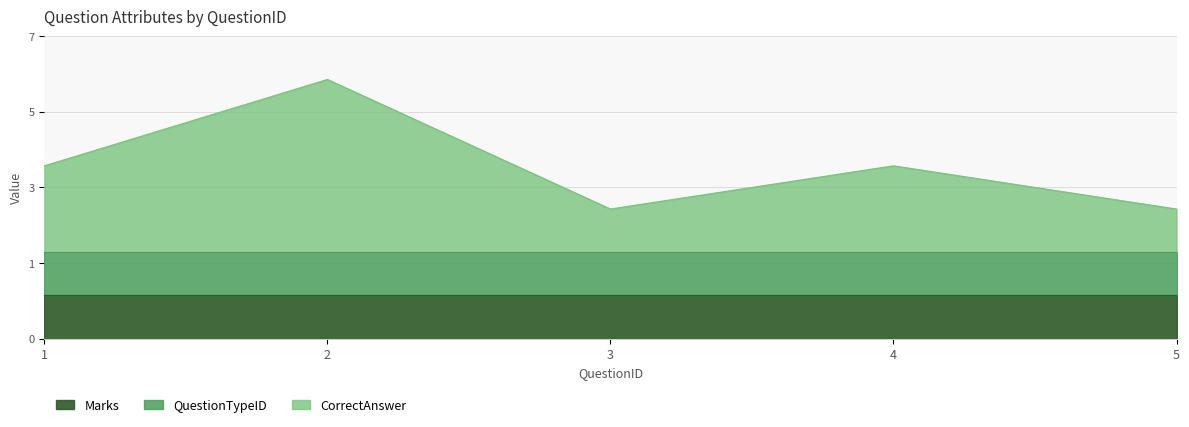

Reading left to right, transcribe all the data shown in this chart.

Marks: 1	1	1	1	1
QuestionTypeID: 1	1	1	1	1
CorrectAnswer_numeric: 2	4	1	2	1